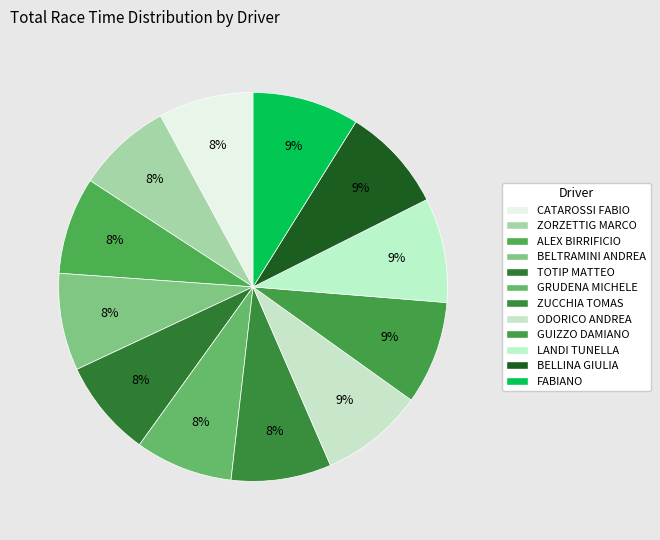

How many slices are in this pie chart?

12